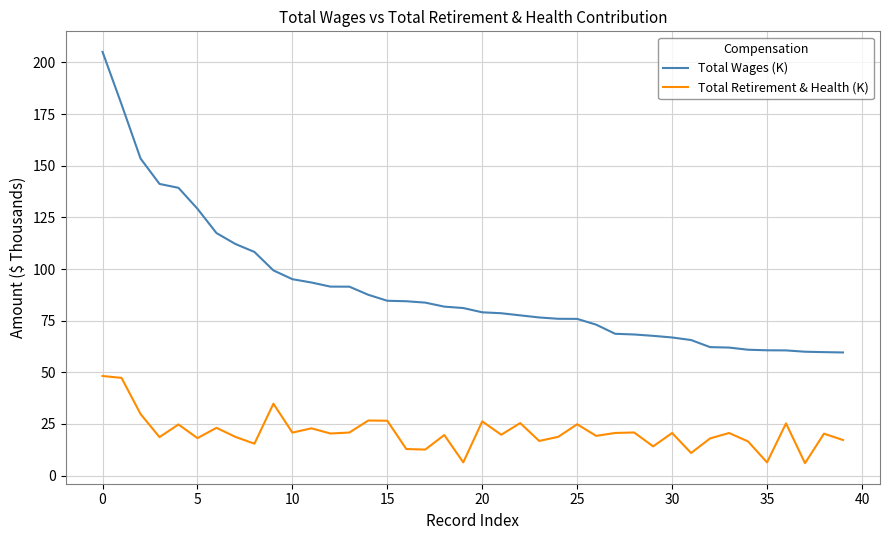

Which series has the widest spread of values?

Total Wages (K)